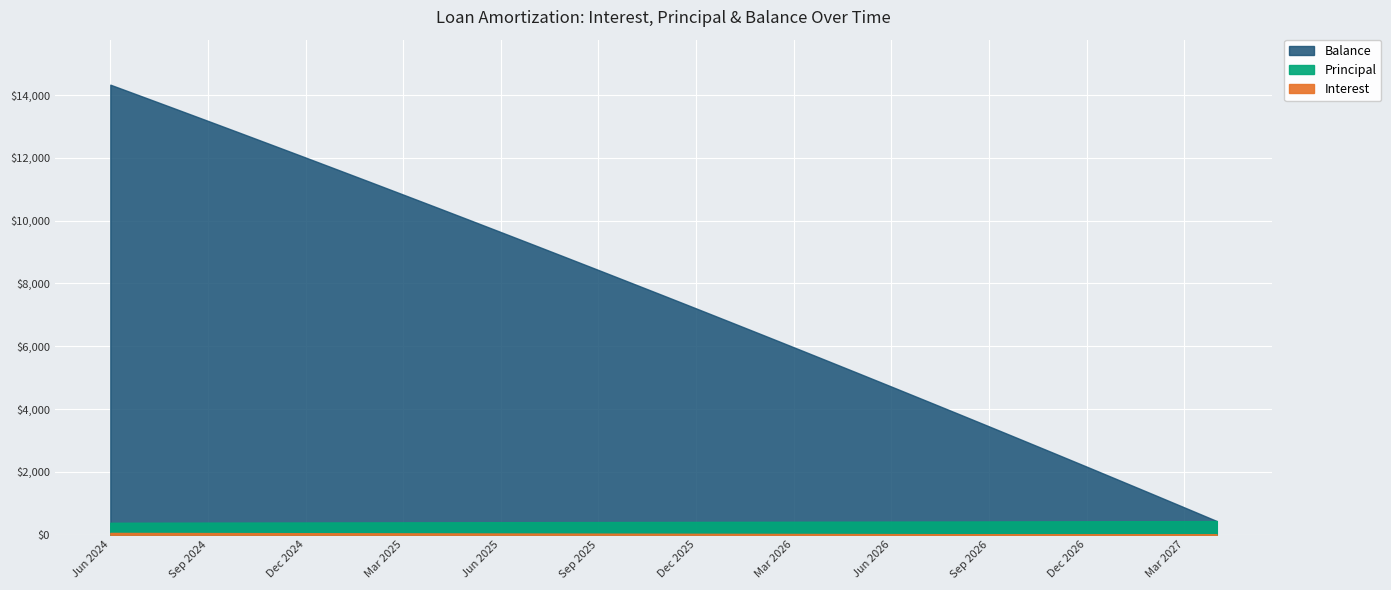

What is the lowest value of the Principal series?

381.0